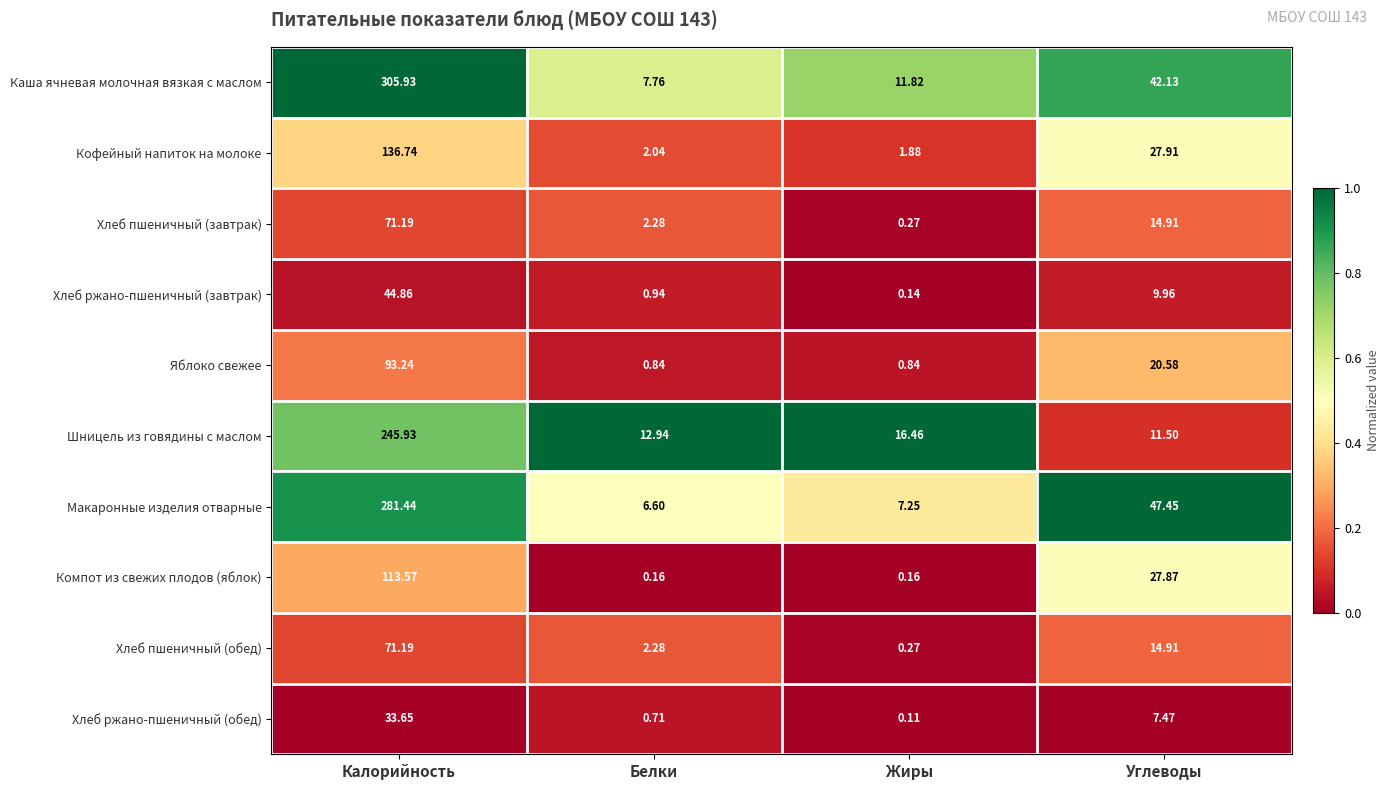

At which category does the chart reach its peak across all series?

Калорийность